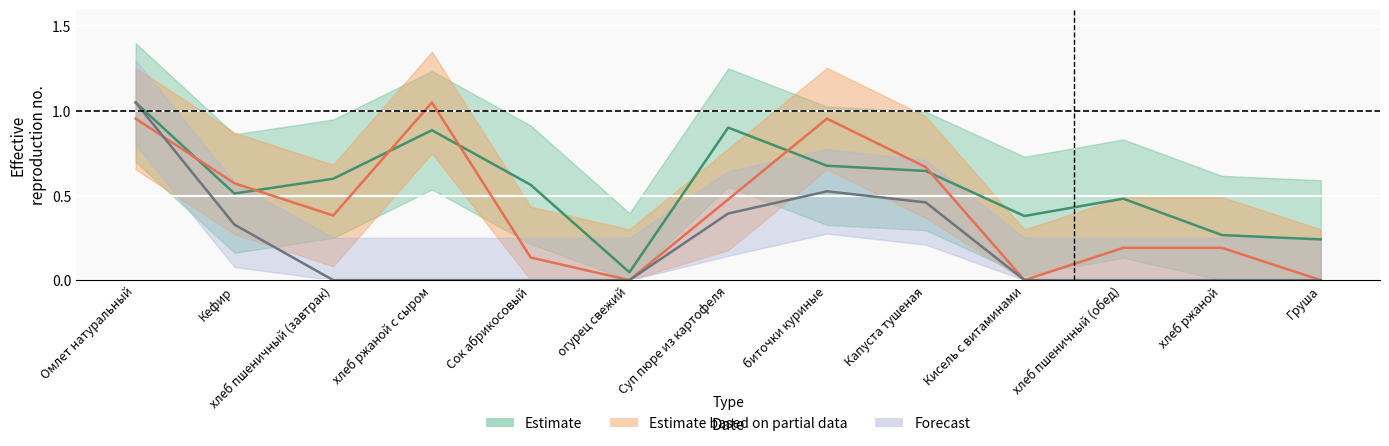

What position from the left is хлеб ржаной с сыром?

4